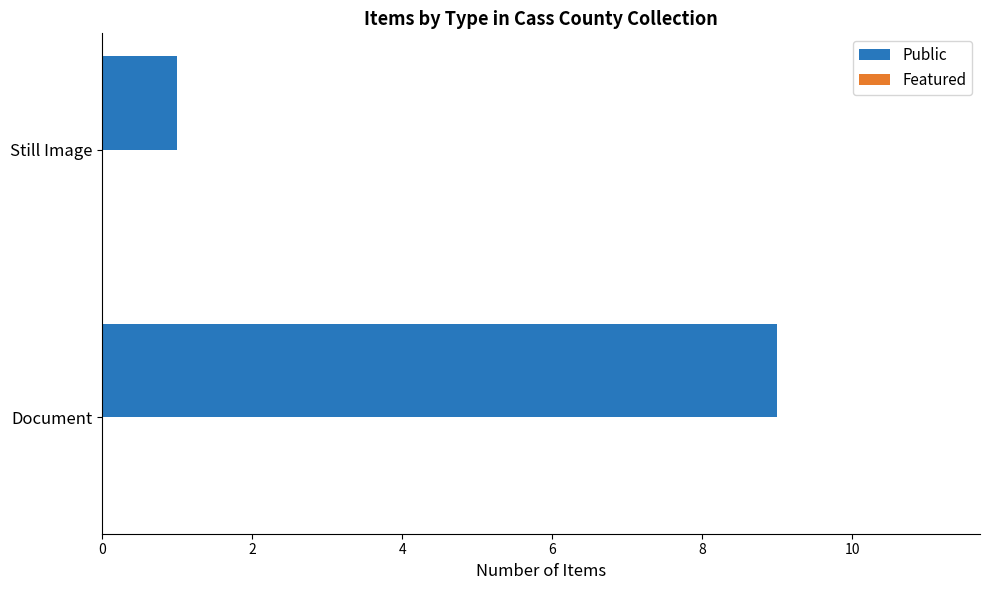

Reading bottom to top, transcribe all the data shown in this chart.

Document=9	Still Image=1